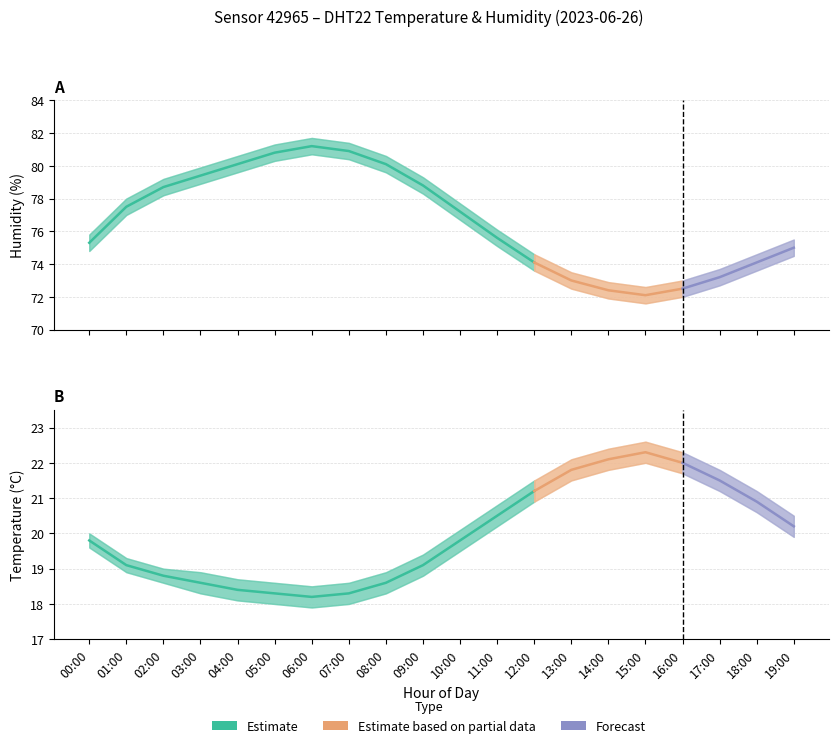

Which series has the largest range (max minus min)?

humidity